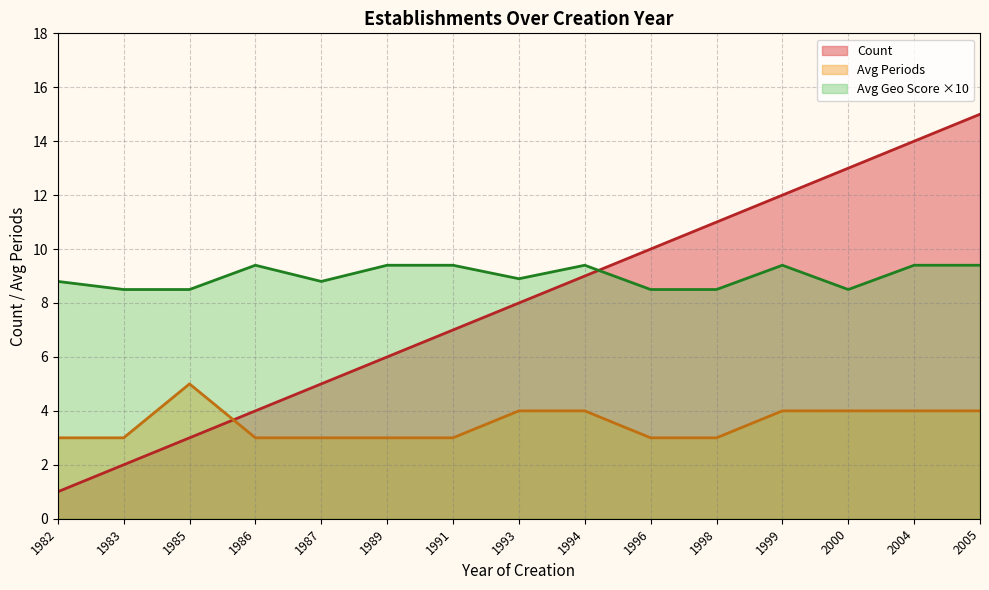

True or false: the data has more than 2 interior local peaks.

False